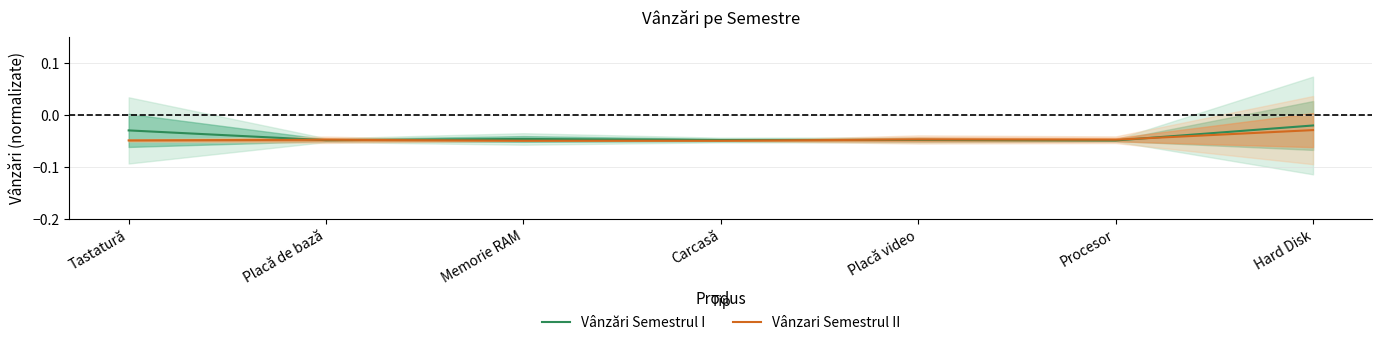

What is the label of the 7th point from the right?

Tastatură